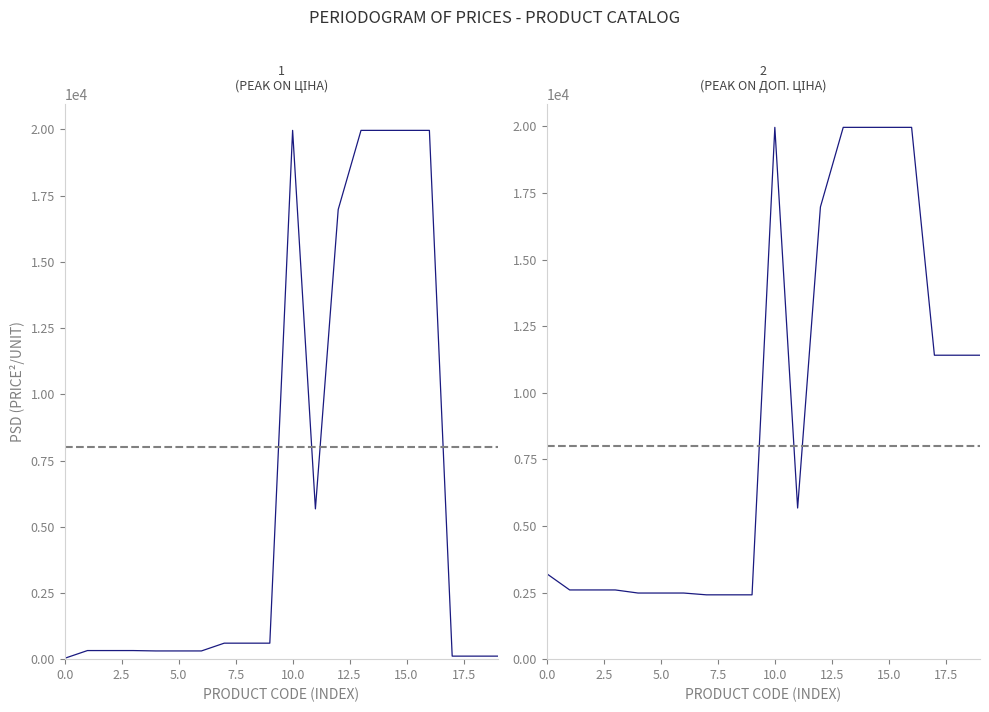

True or false: Доп. ціна and Ціна intersect in this chart.

False